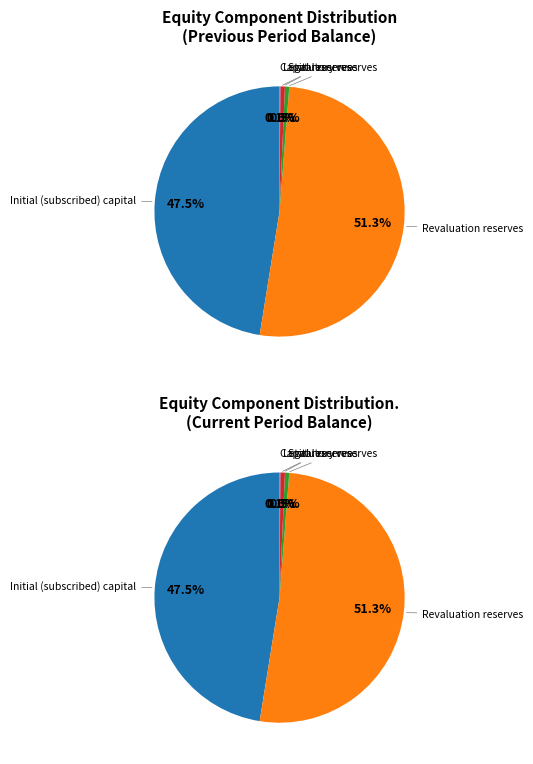

To the nearest percent, what is the difference between the largest and smallest slice percentages?

51%